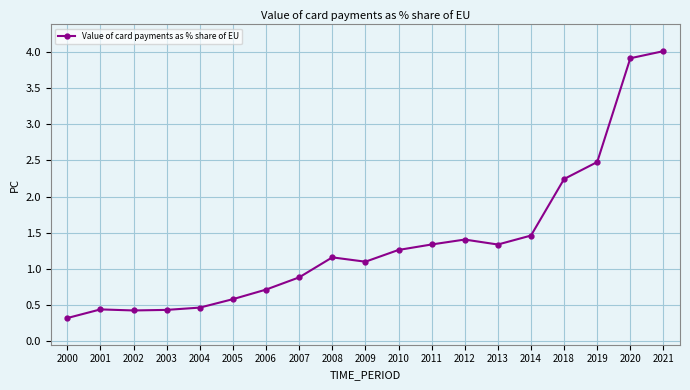

The chart shows a value of 1.2 at 2008. True or false?

True